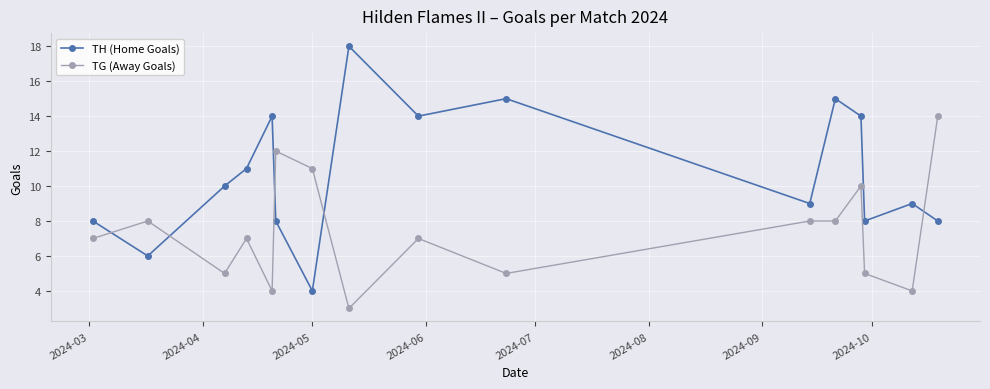

What is the value of the TH (Home Goals) point at the 1st from the left?

8